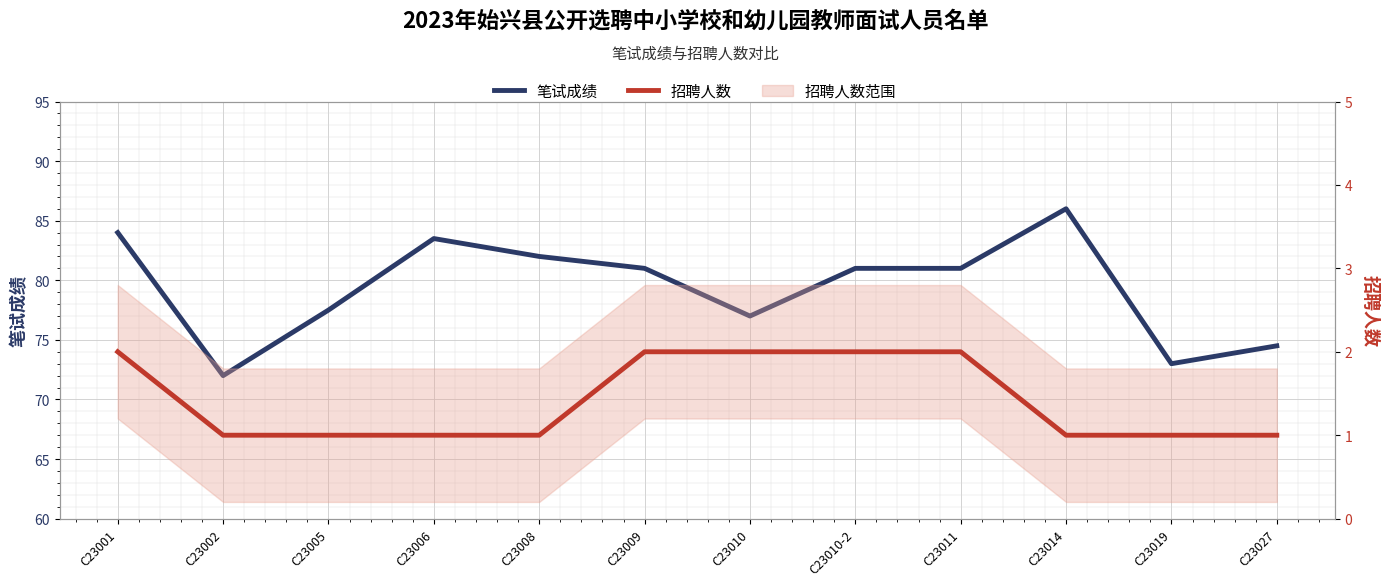

What value does the 笔试成绩 series have at C23010-2?

81.0